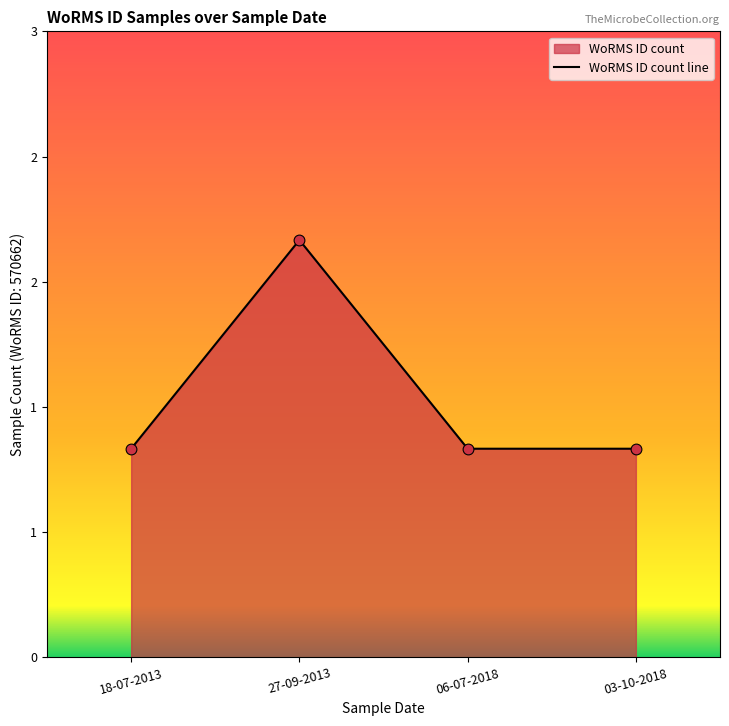

Between 27-09-2013 and 06-07-2018, which is larger?

27-09-2013